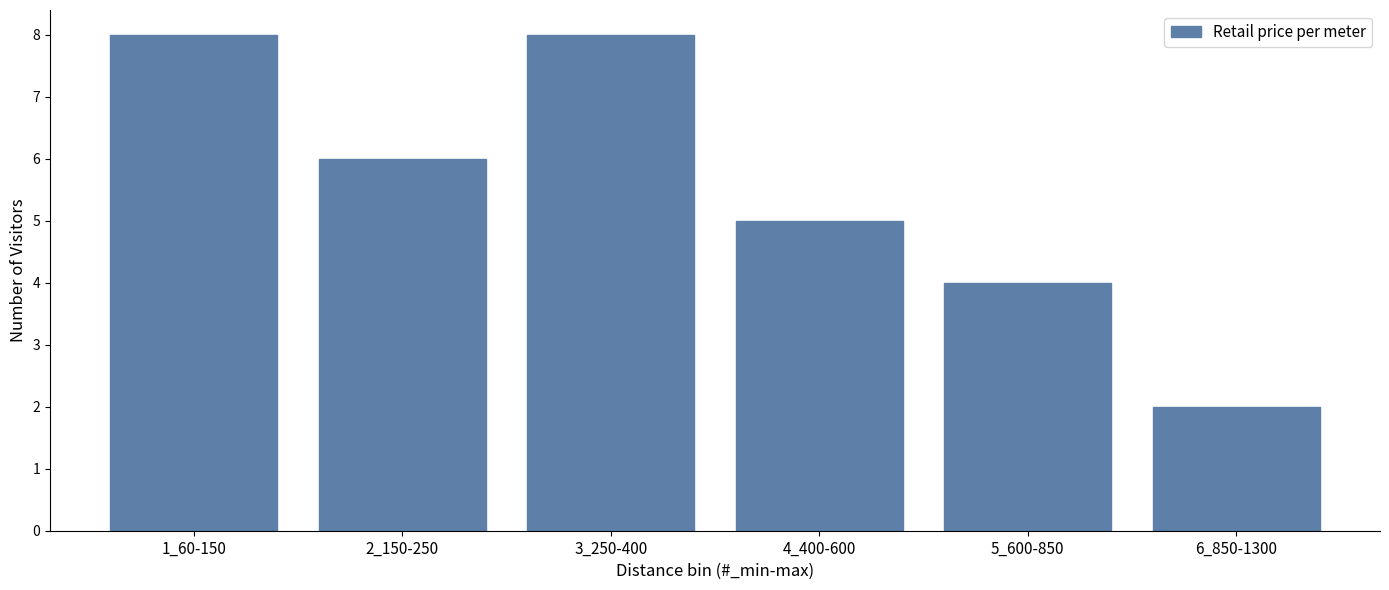

Reading right to left, transcribe all the data shown in this chart.

2	4	5	8	6	8